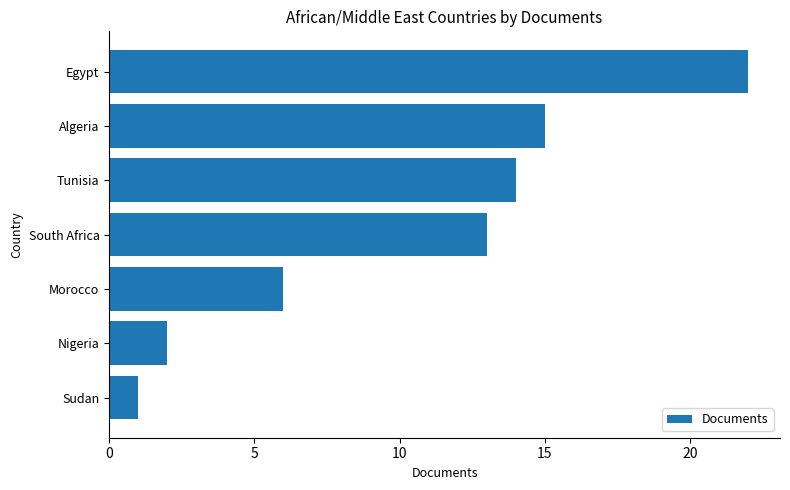

True or false: the data shows 20 at Tunisia.

False